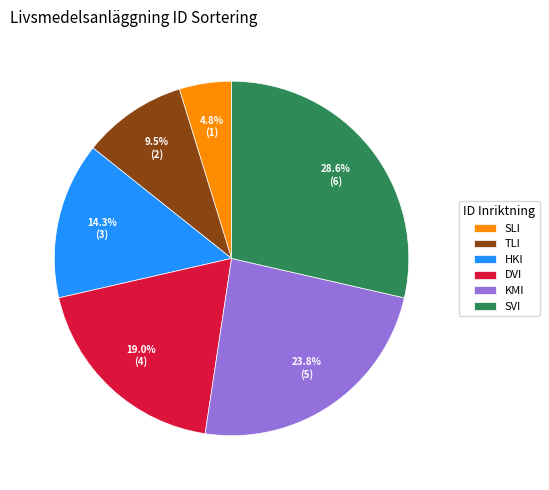

Do TLI and DVI together represent more than half of the pie?

No